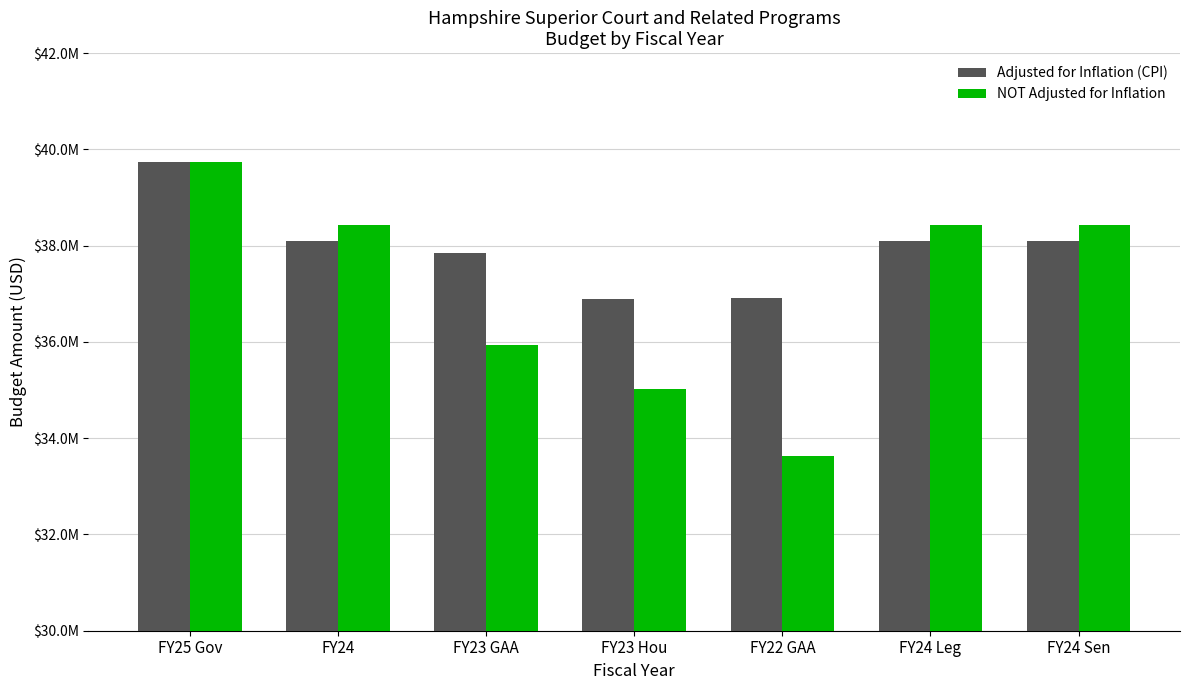

What is the spread (max minus min) of values at FY24 Leg?

336826